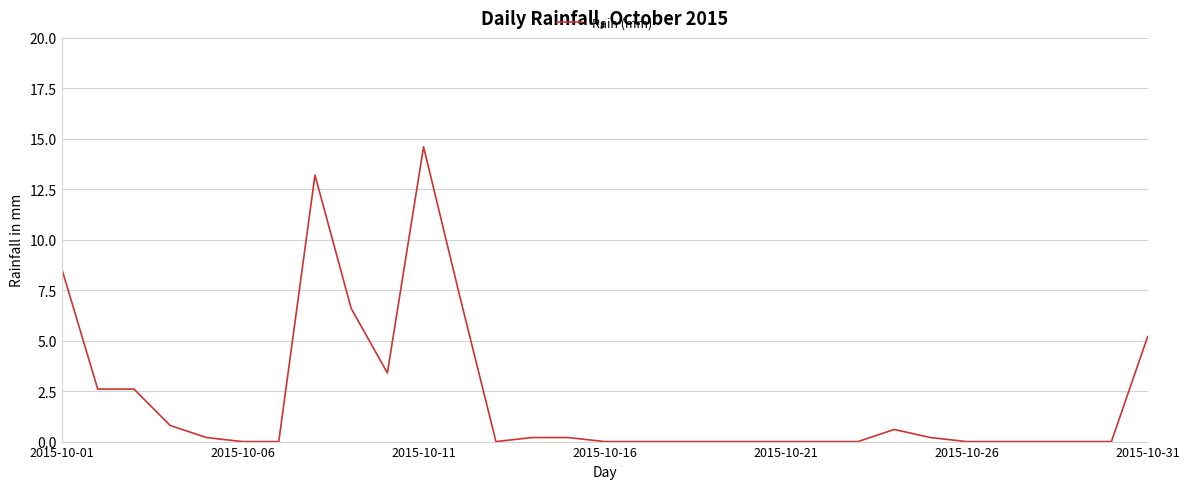

How many series are shown in this chart?

1